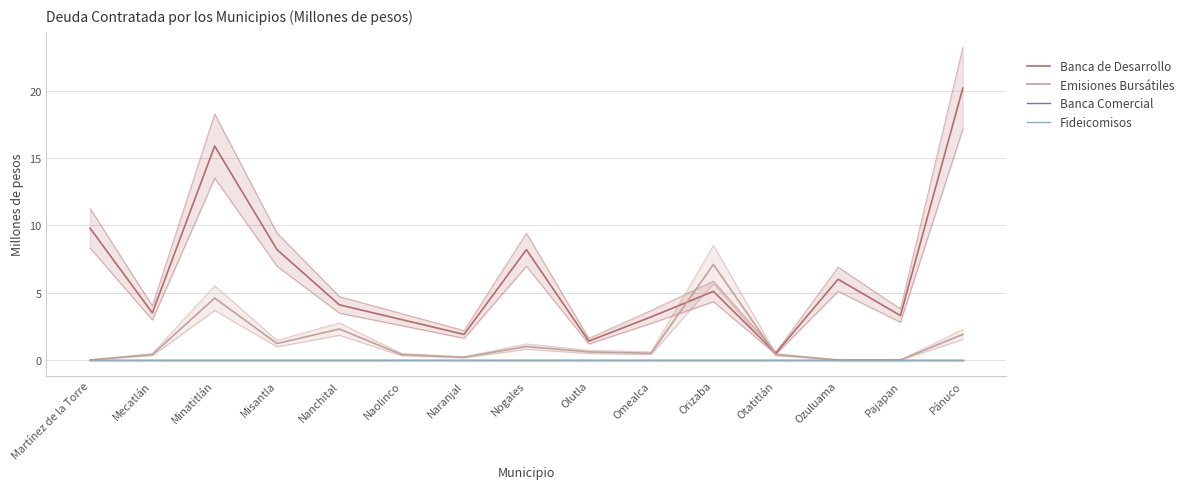

What is the greatest value displayed?

20.2